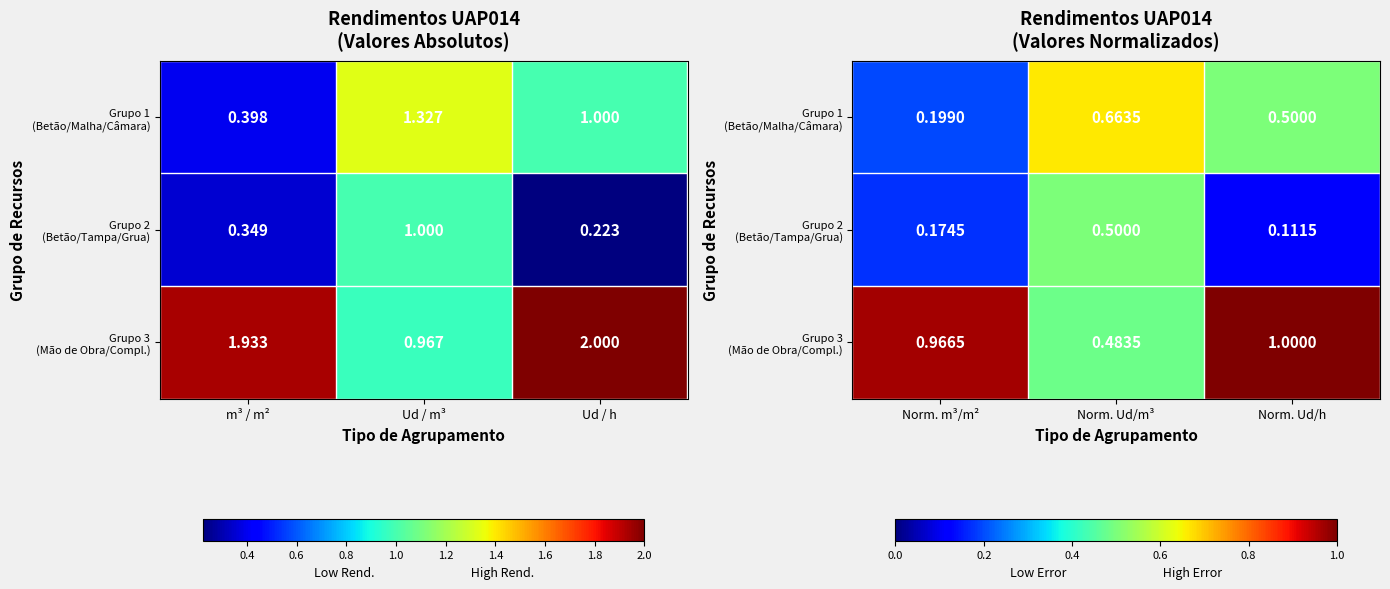

Count the number of categories in the chart.

3